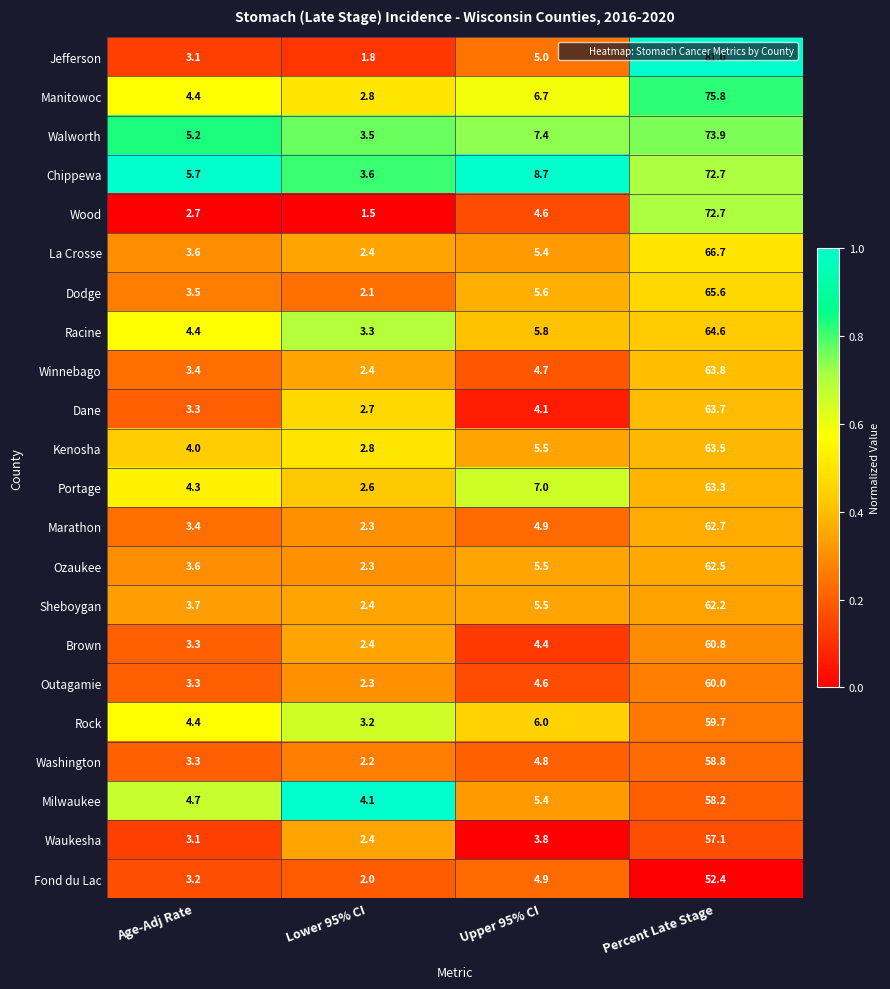

Rank the categories by La Crosse value from highest to lowest.

Percent Late Stage, Upper 95% CI, Age-Adj Rate, Lower 95% CI